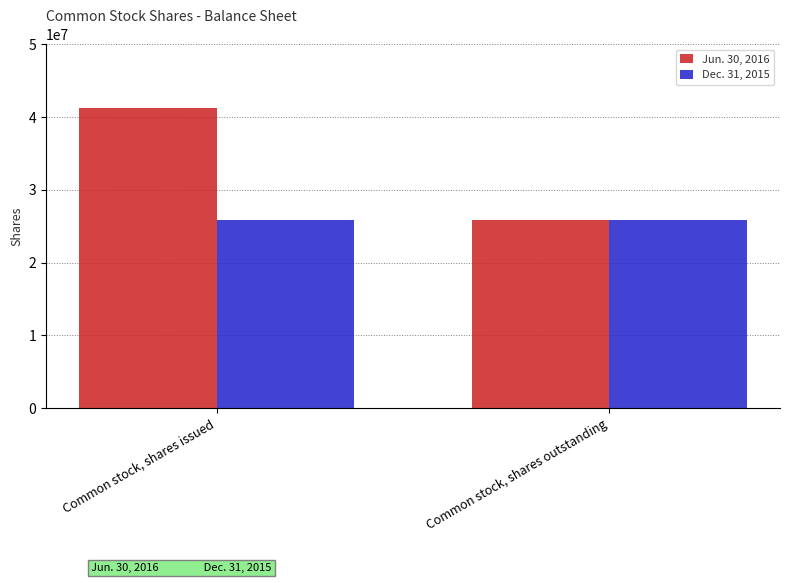

How many bars are there in total?

4